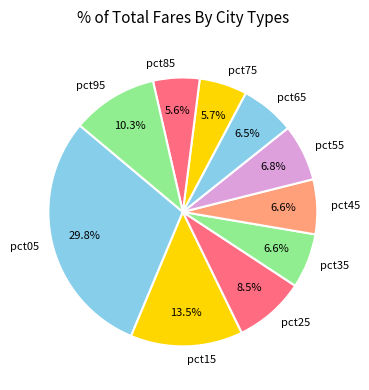

What percentage is the pct95 slice, to the nearest percent?

10%